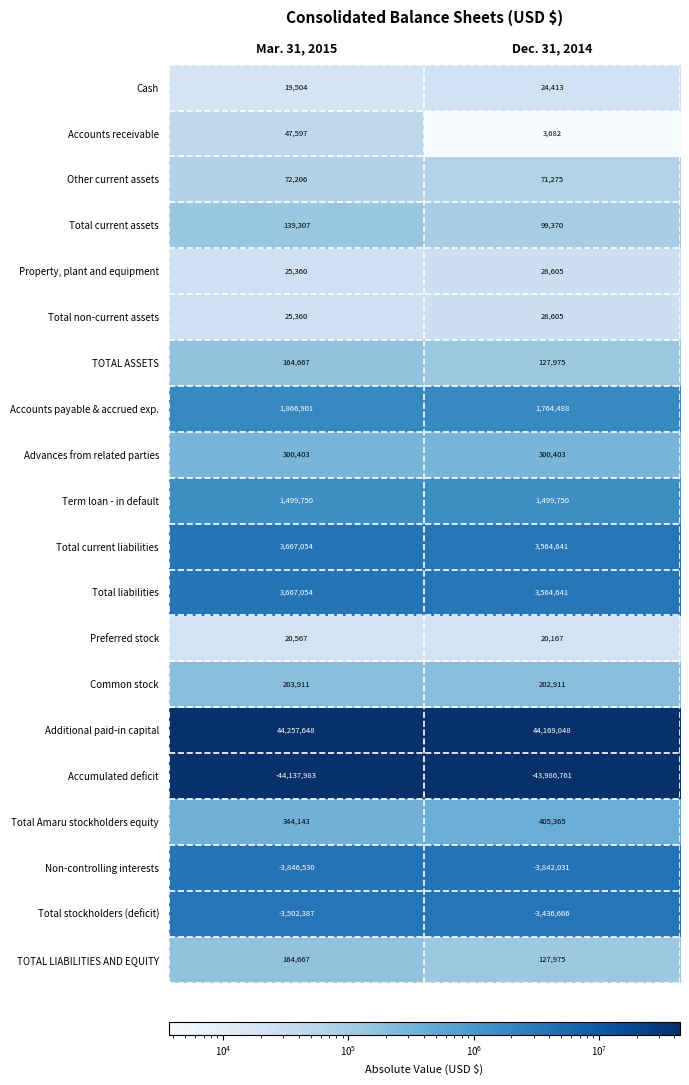

What is the difference between the highest and lowest values at Mar. 31, 2015?

88395631